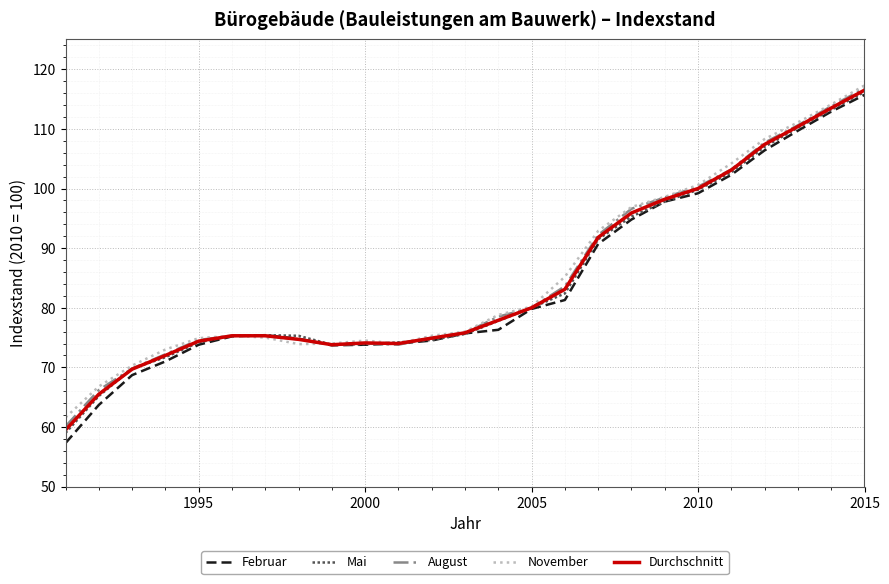

Is this an area chart (filled region under the line)?

No